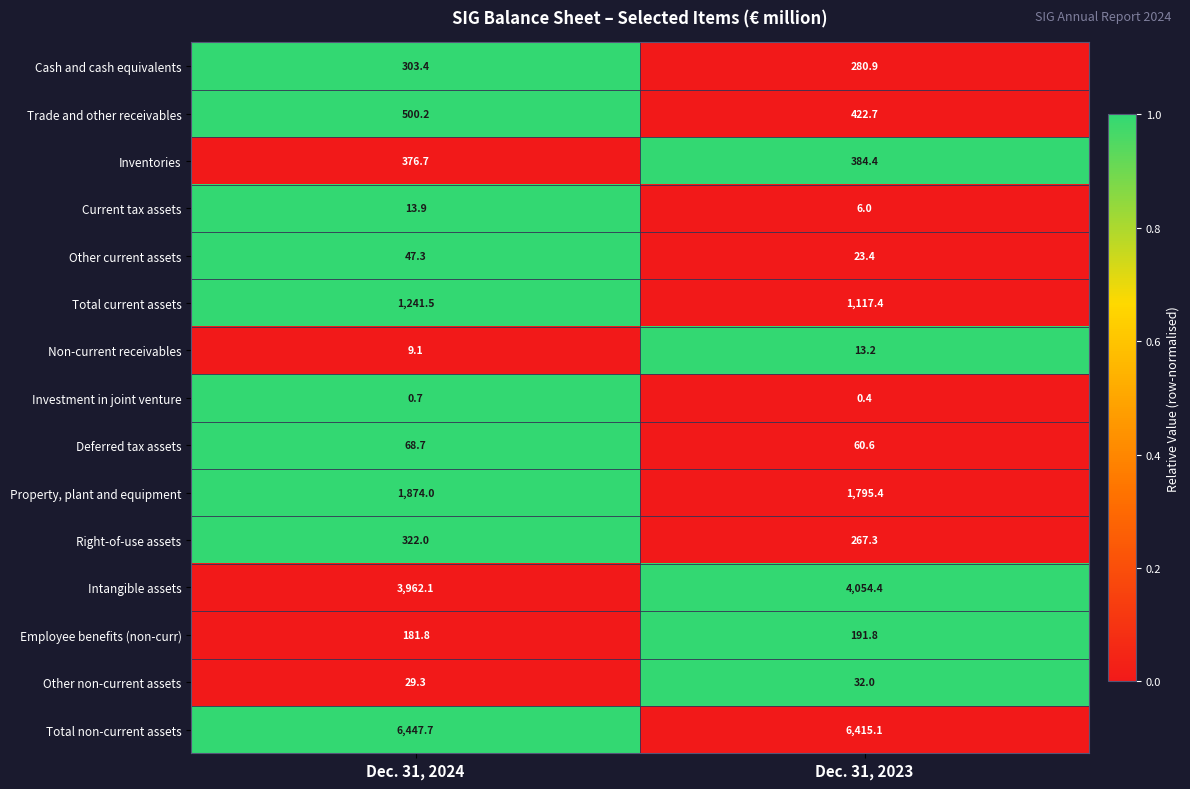

What is the total value across all series at Dec. 31, 2023?

15065.0